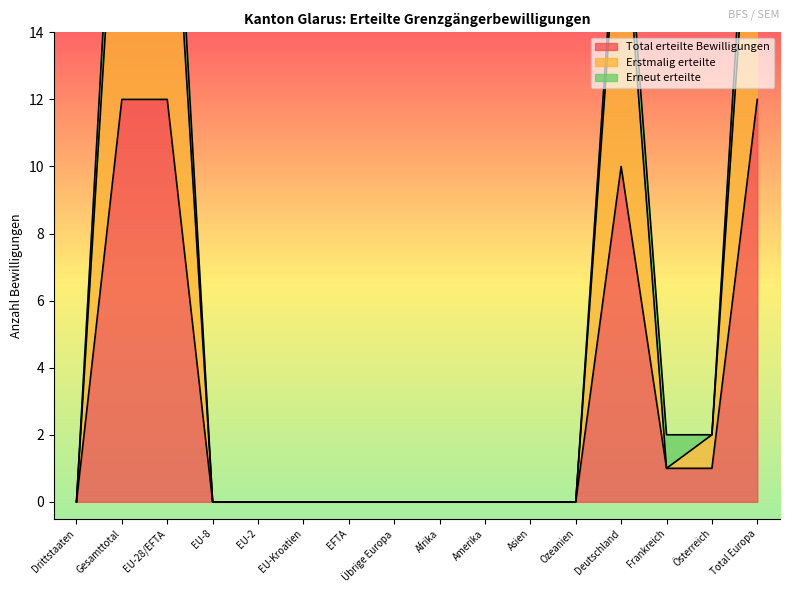

Is it true that Total erteilte Bewilligungen equals 0 at Ozeanien?

True